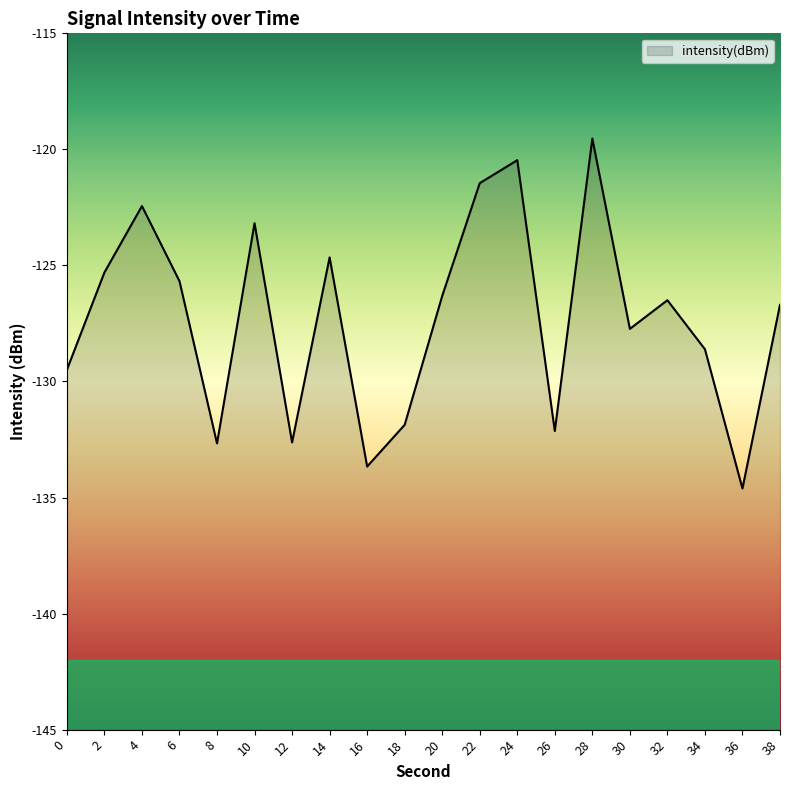

How many lines are shown in the chart?

1